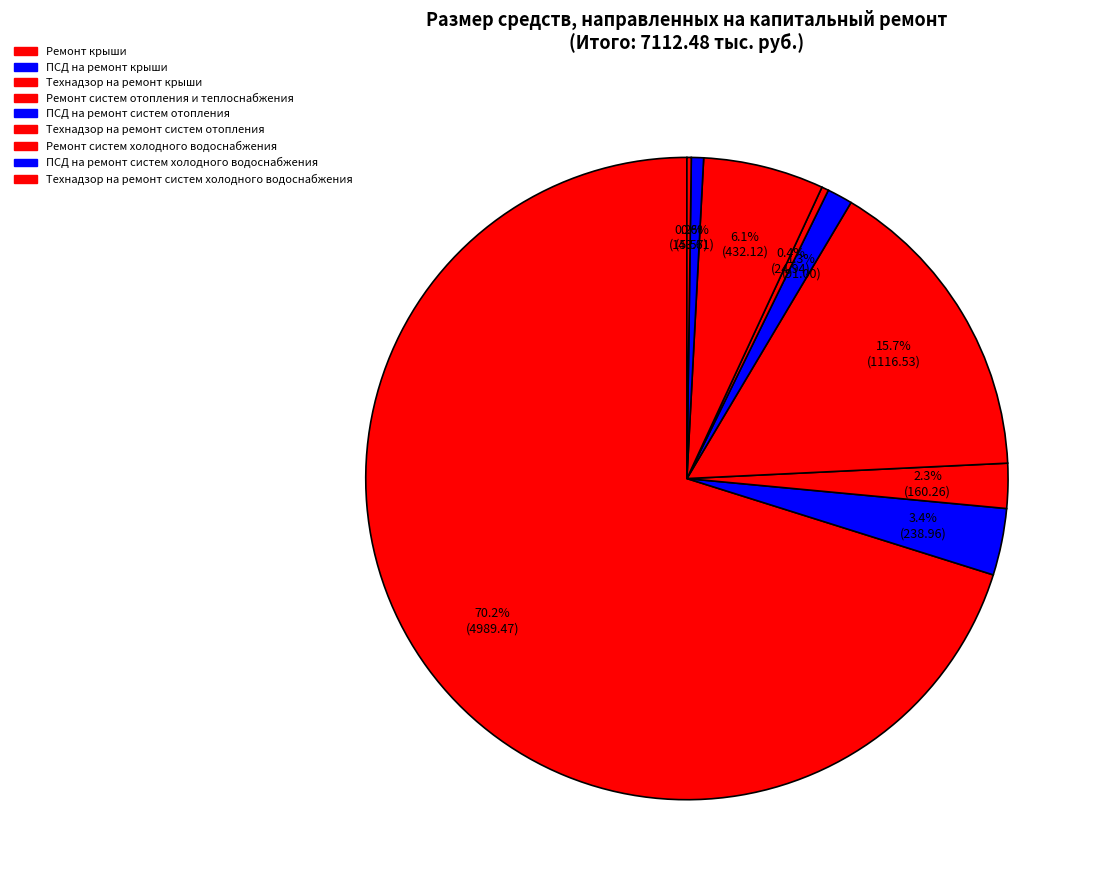

What is the ratio of the value at Ремонт систем холодного водоснабжения to the value at Технадзор на ремонт крыши?

2.7